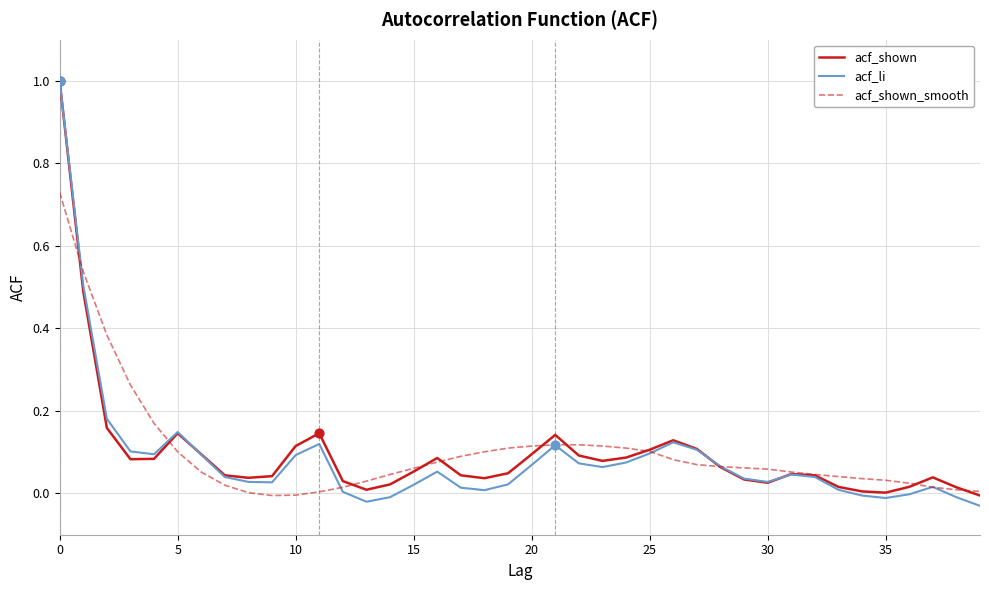

At how many categories does at least one series exceed 0?

40